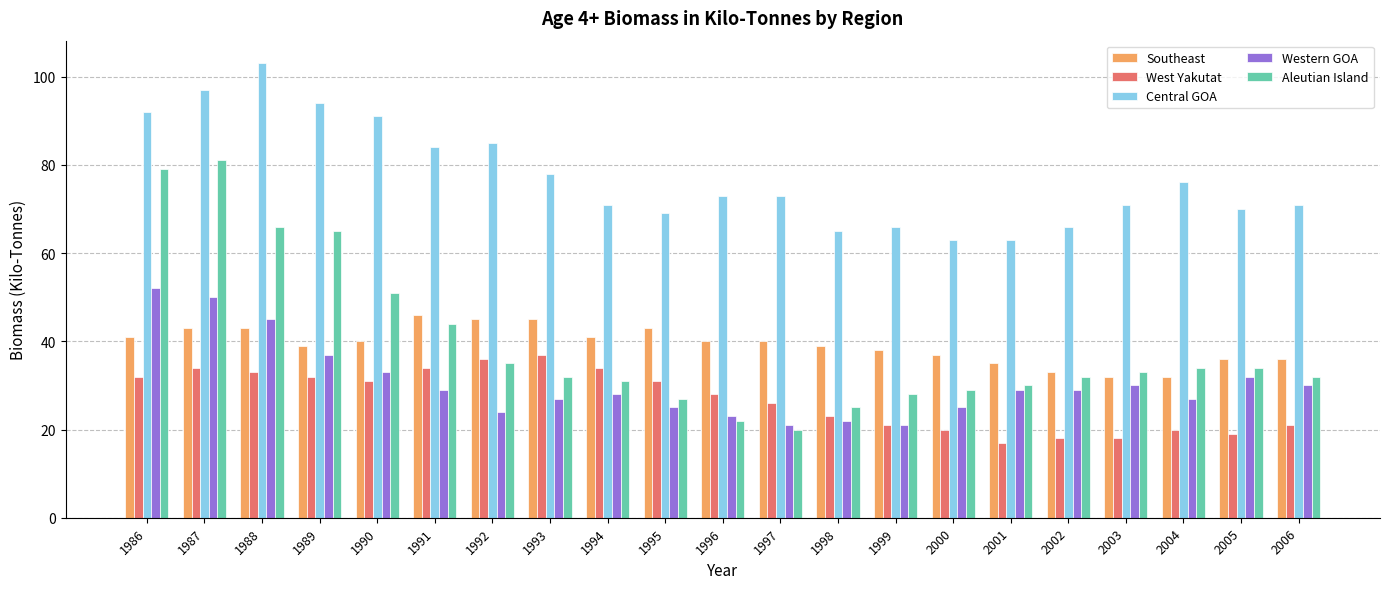

What is the minimum value shown in the chart?

17